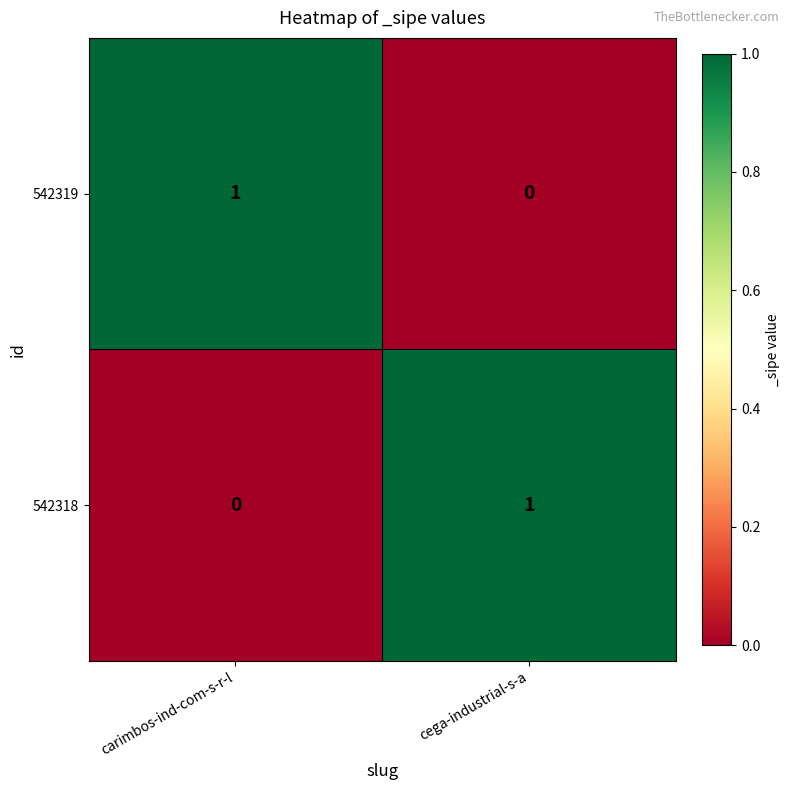

Is it true that 542319 equals 0 at cega-industrial-s-a?

True